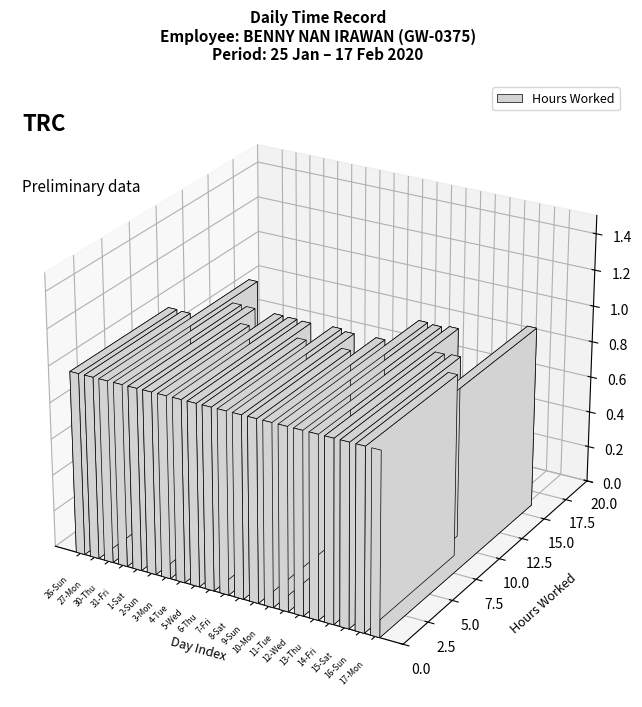

What is the label of the 2nd bar from the right?

16-Sun